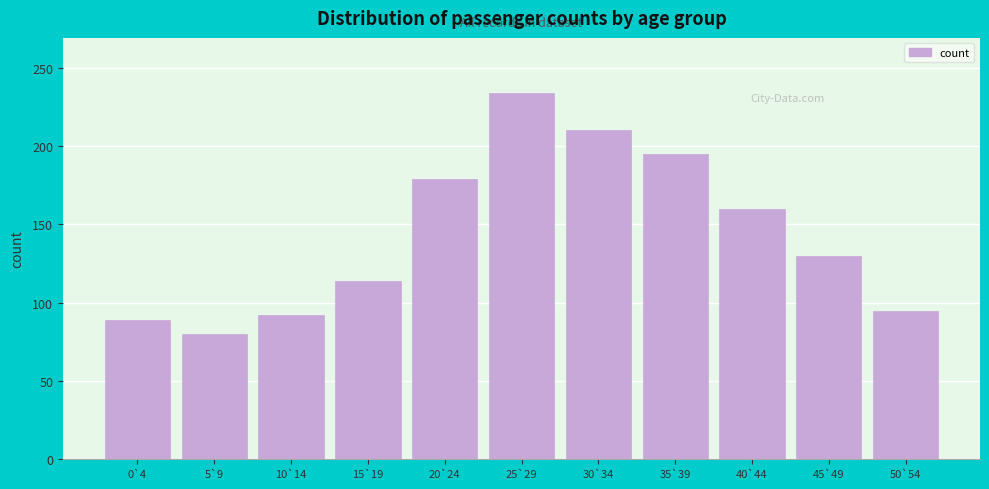

Reading left to right, extract all data points from this chart.

0`4=89	5`9=80	10`14=92	15`19=114	20`24=179	25`29=234	30`34=210	35`39=195	40`44=160	45`49=130	50`54=95